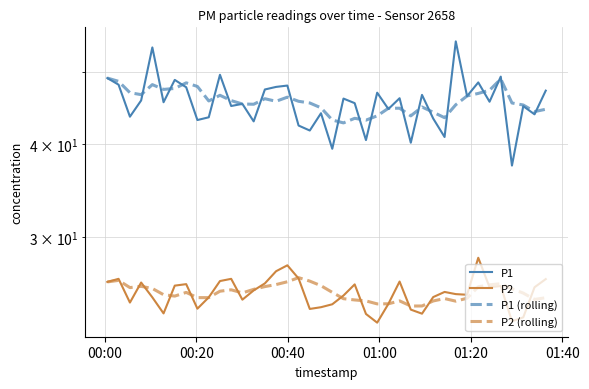

Does the chart display data point markers on the line(s)?

No